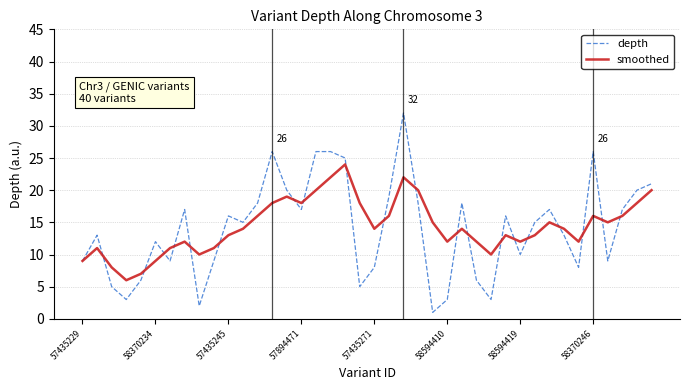

What is the minimum value for smoothed?

6